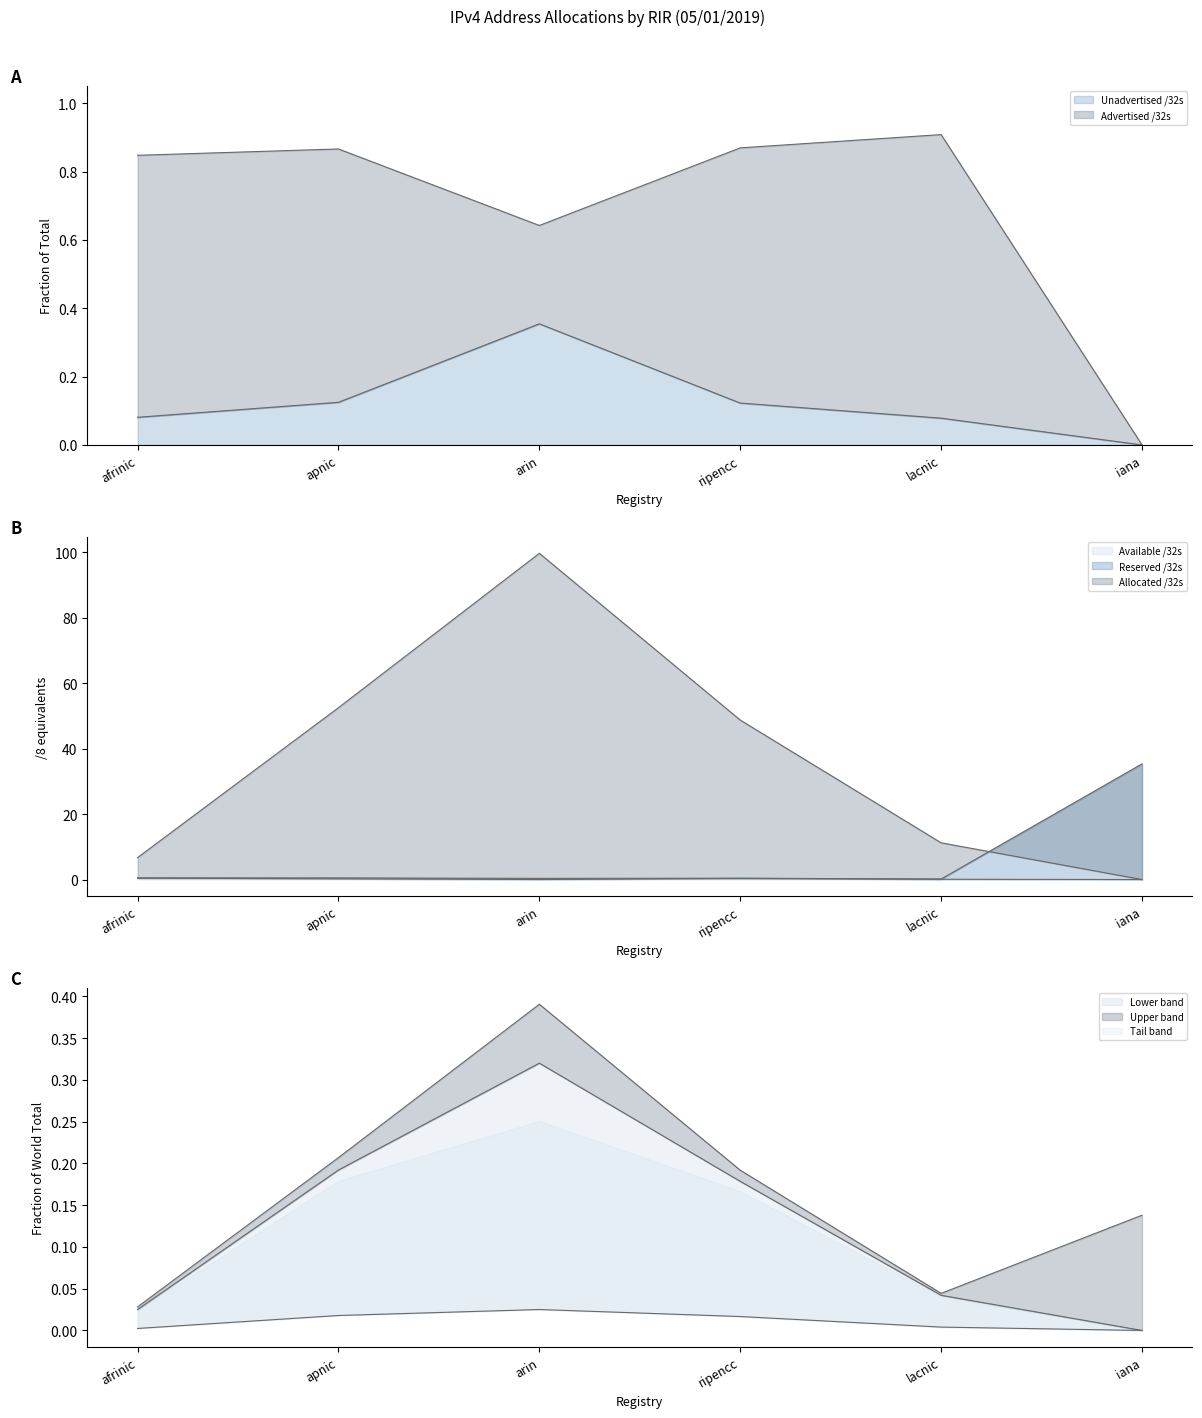

At which label does Available /32s reach its peak?

afrinic